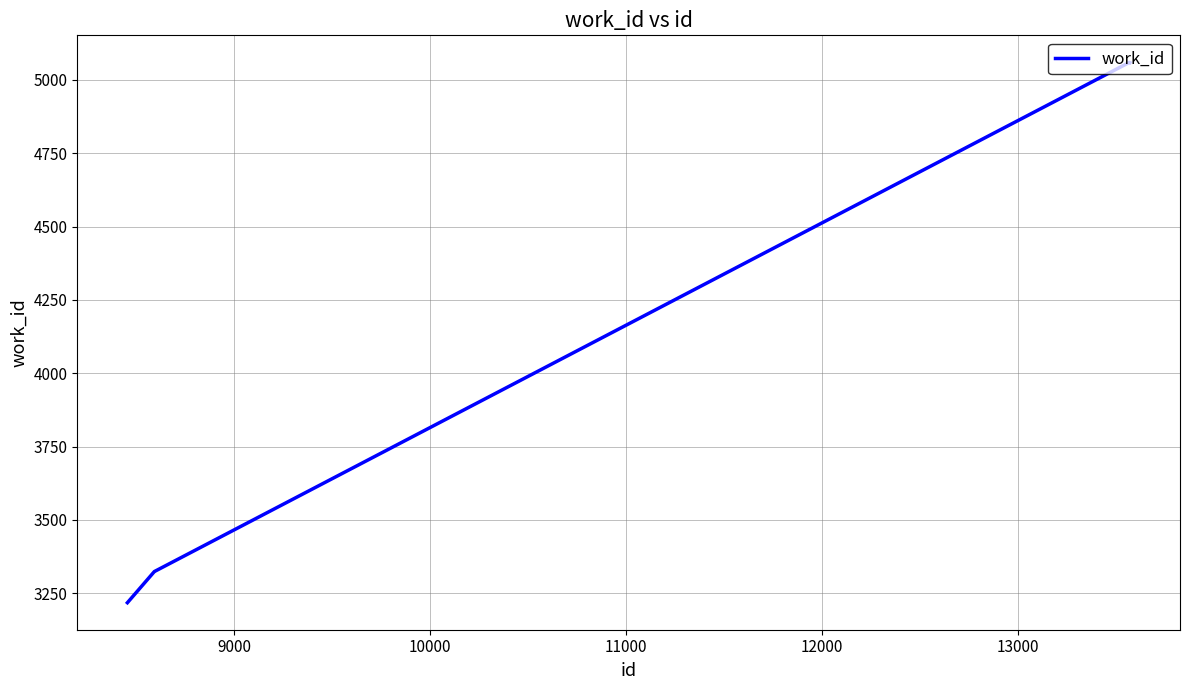

What is the difference between the second highest and second lowest values?

1736